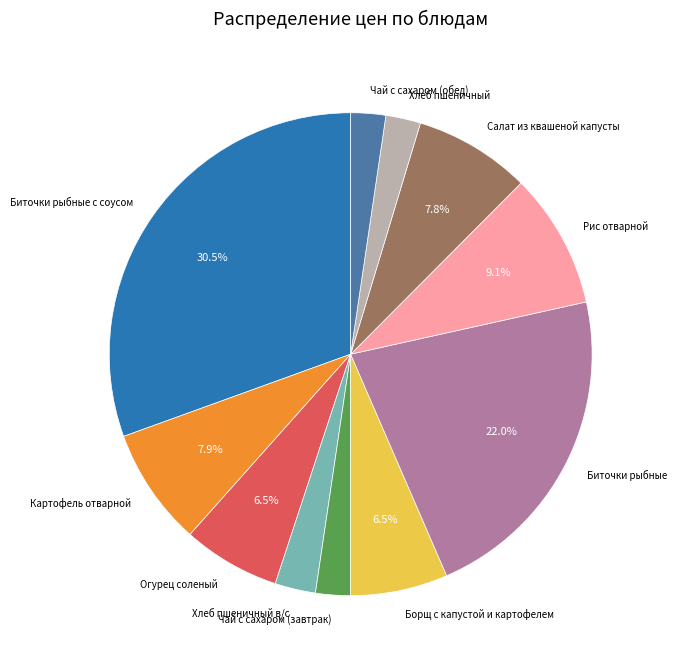

Which slice is the largest?

Биточки рыбные с соусом